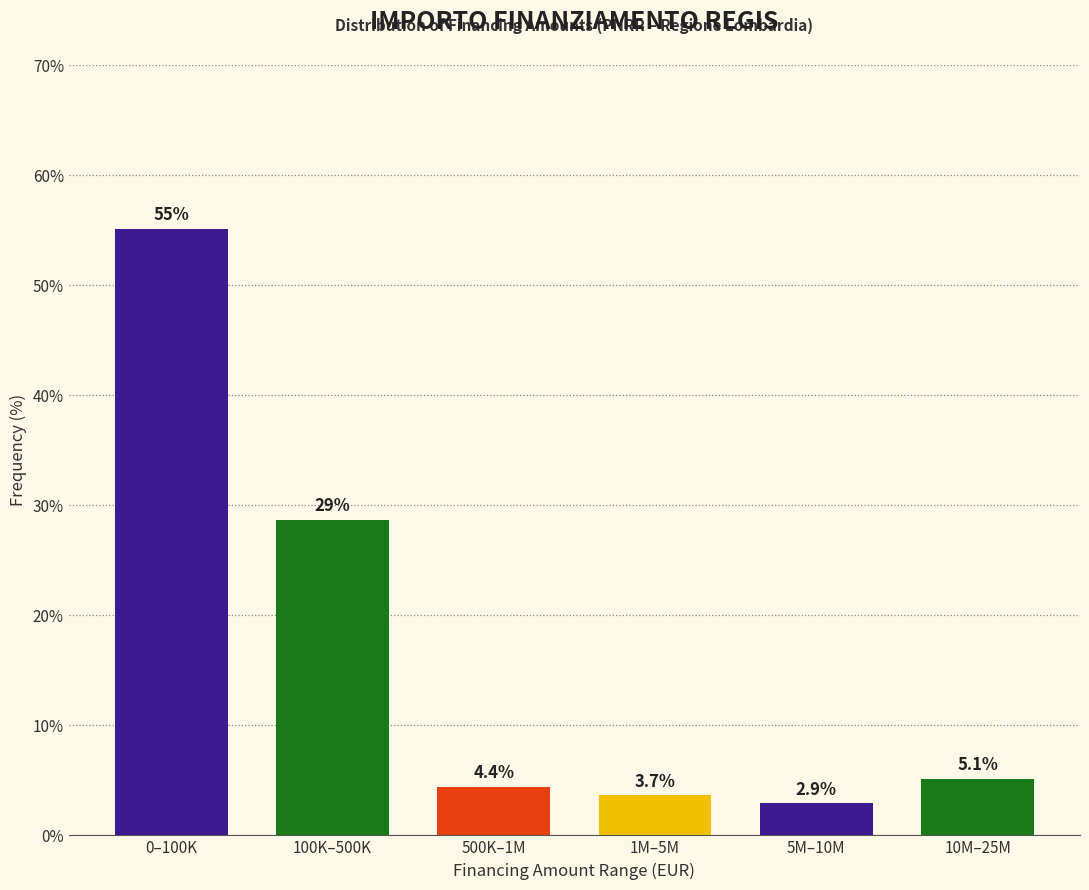

Reading left to right, list all the values displayed in this chart.

0–100K=55.1	100K–500K=28.7	500K–1M=4.4	1M–5M=3.7	5M–10M=2.9	10M–25M=5.1